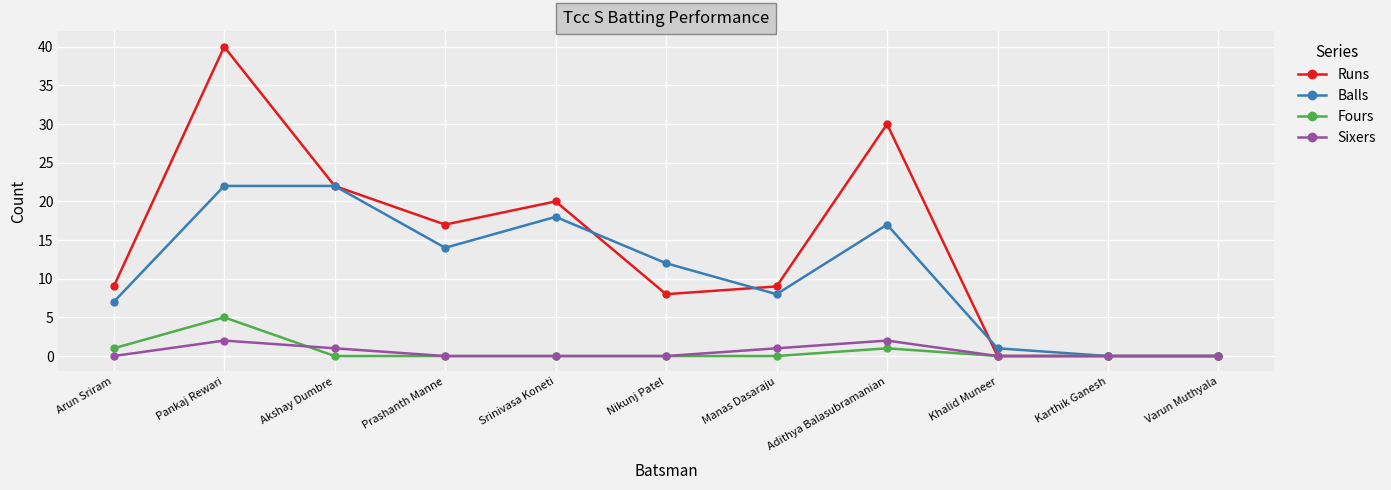

What is the average value of the Fours series?

1